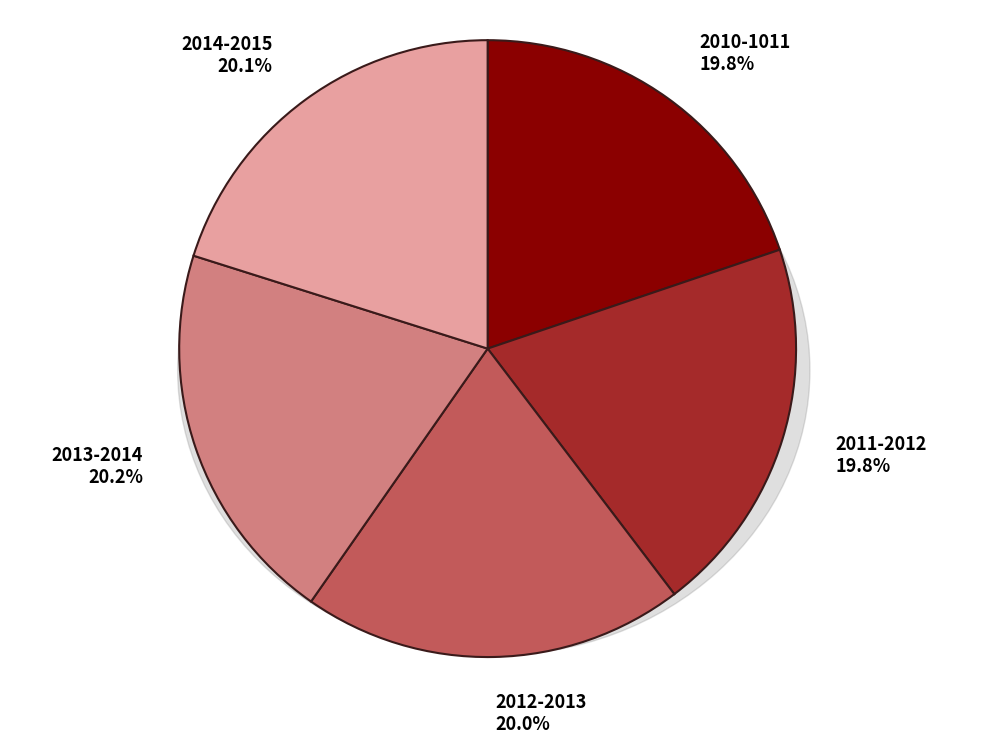

To the nearest percent, what percentage of the pie is 2012-2013?

20%